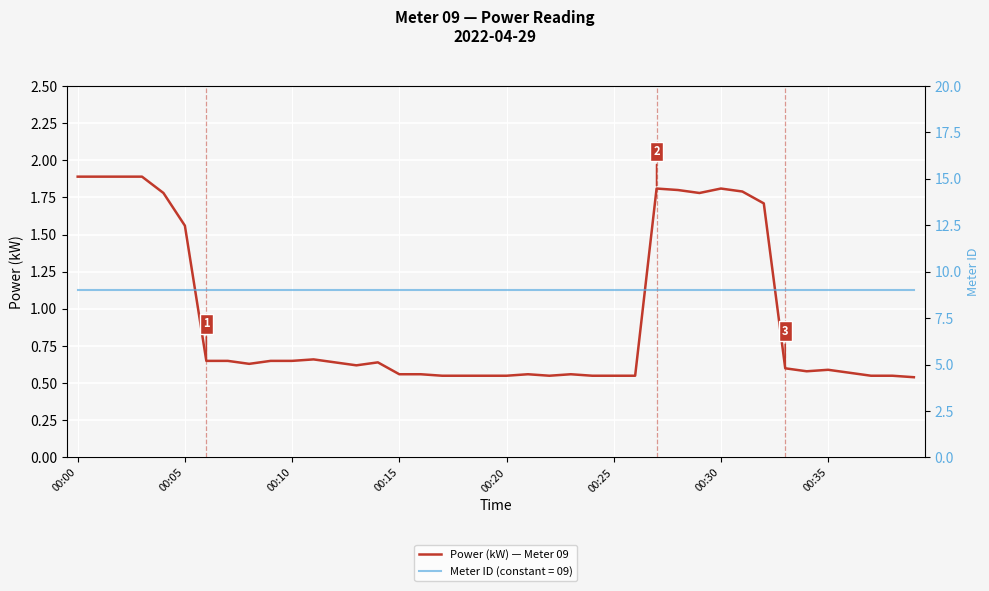

Is it true that Power (kW) — Meter 09 equals 2.3 at 00:05?

False